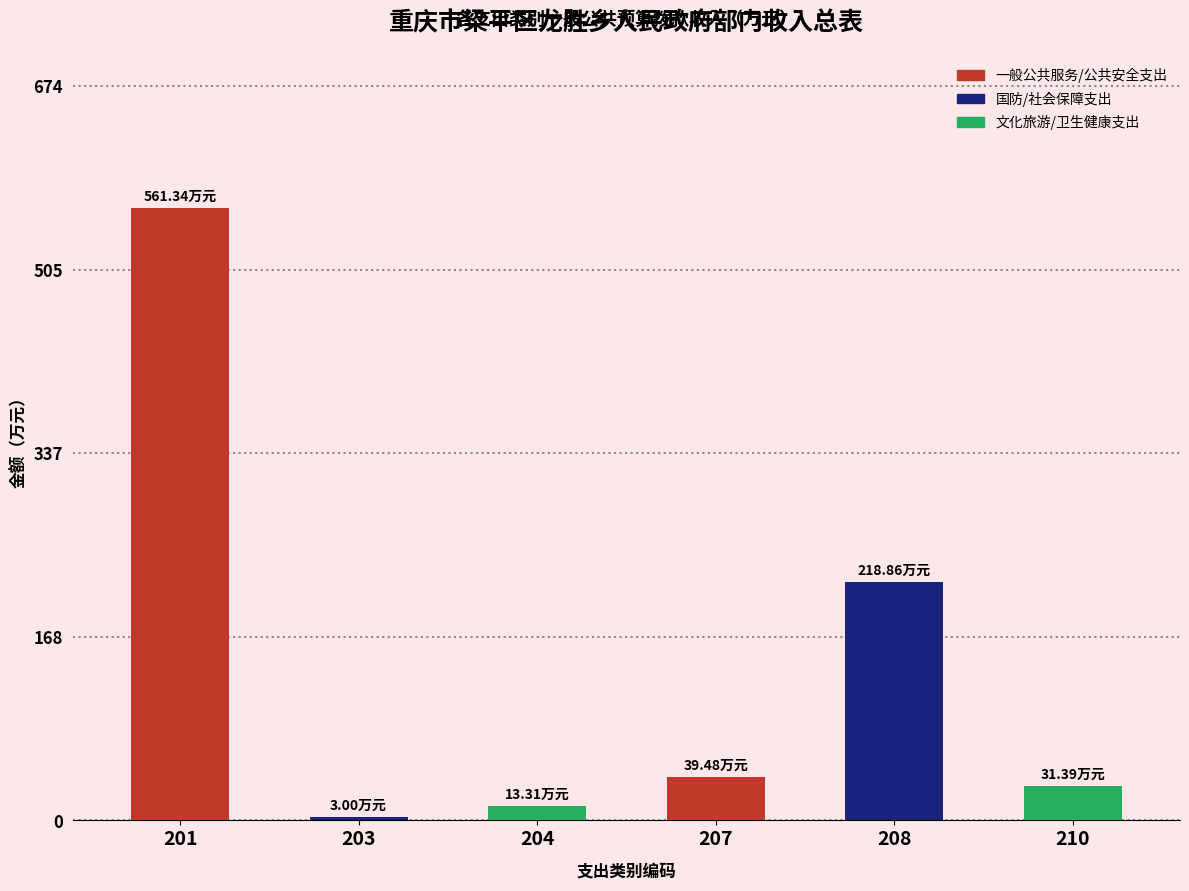

What is the average value?

144.6